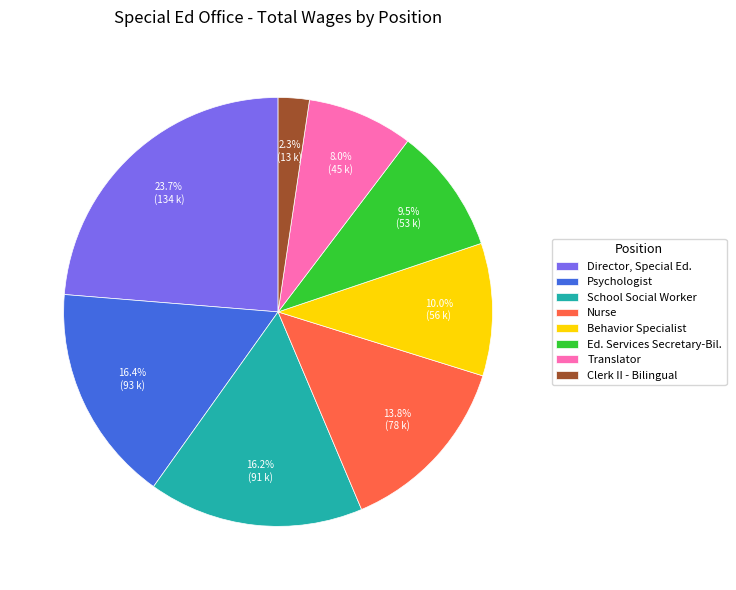

Is there a majority slice in this chart?

No